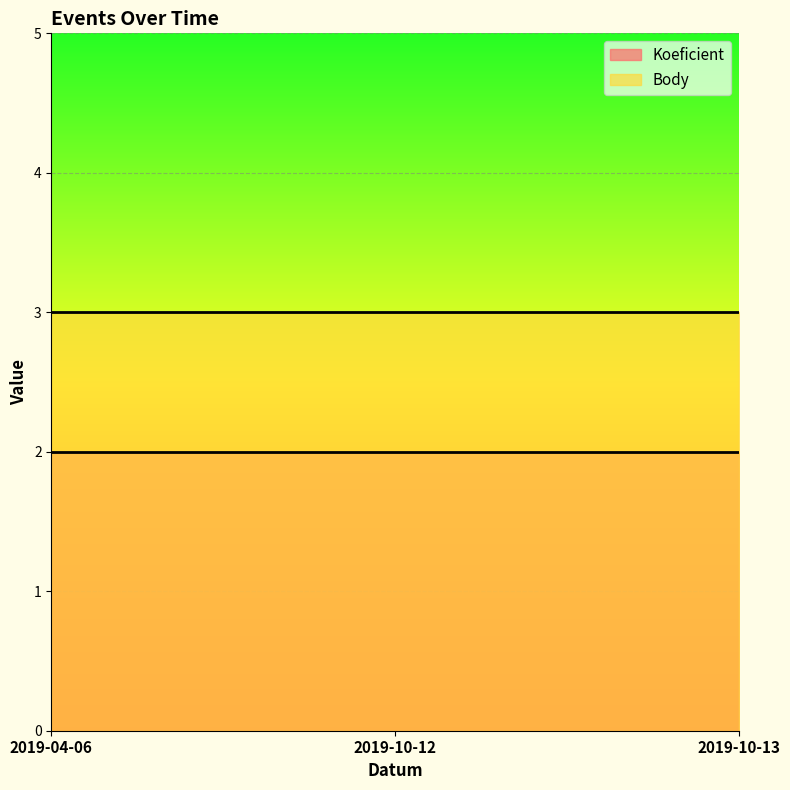

What are all the series names shown in the legend?

Koeficient, Body